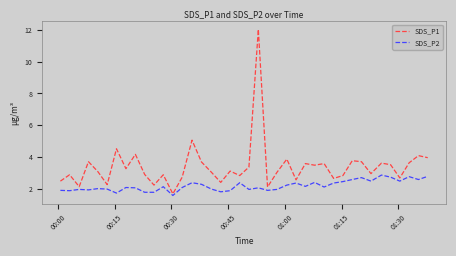

What is the highest value of the SDS_P1 series?

12.0